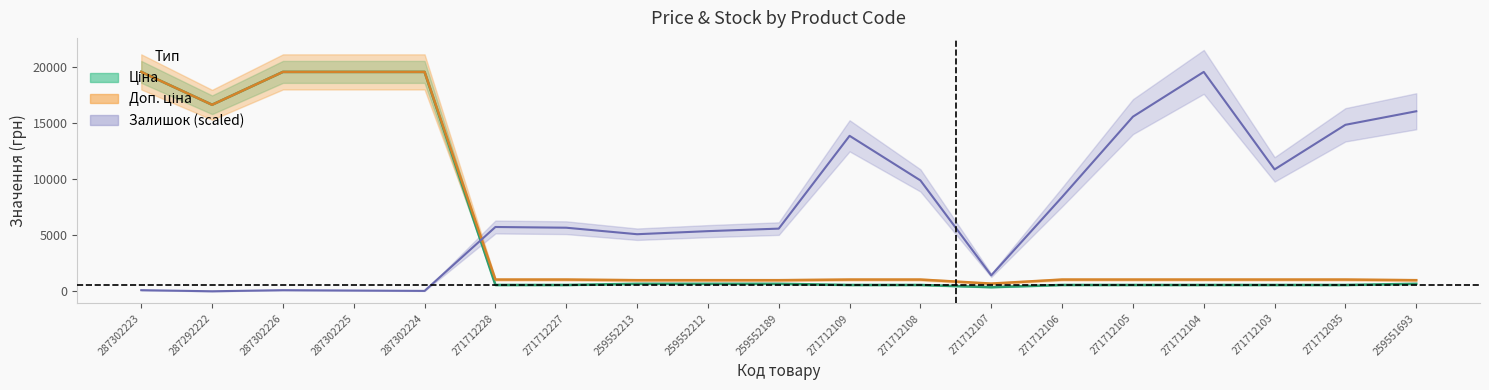

In Залишок, how many points are higher than both neighbors (excluding endpoints)?

4